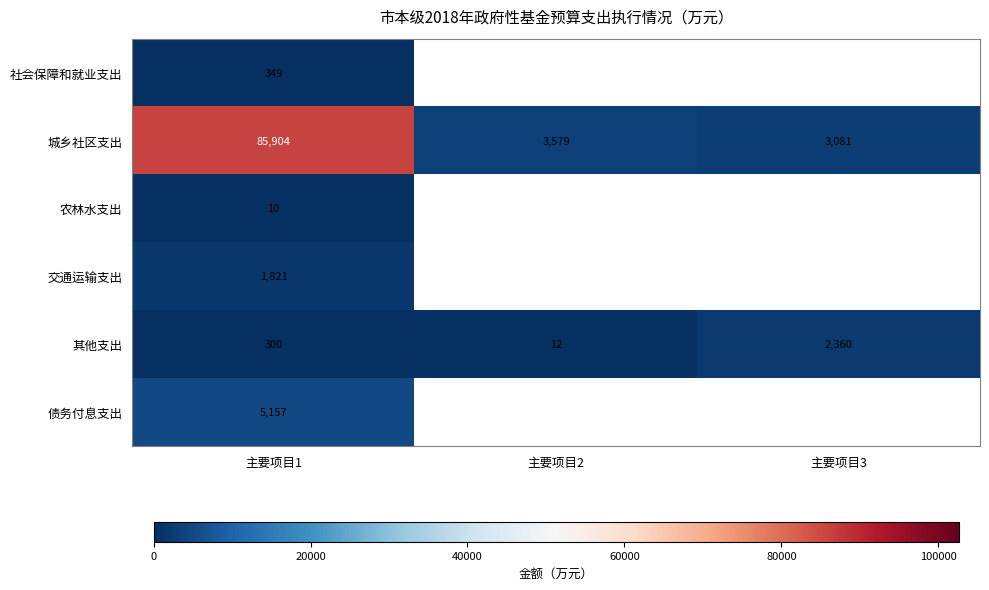

What is the highest value of the 其他支出 series?

2360